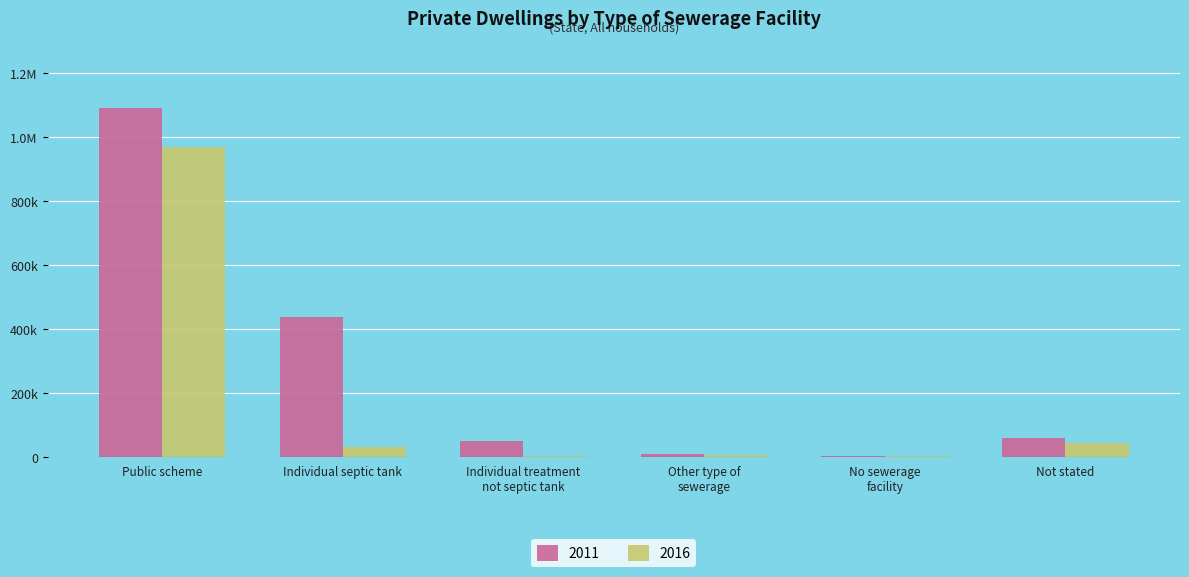

Which series changed the most between Public scheme and No sewerage
facility?

2011